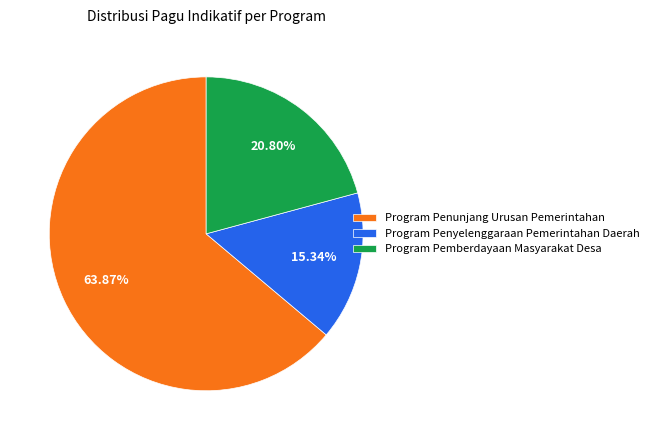

Which slice is the largest?

Program Penunjang Urusan Pemerintahan